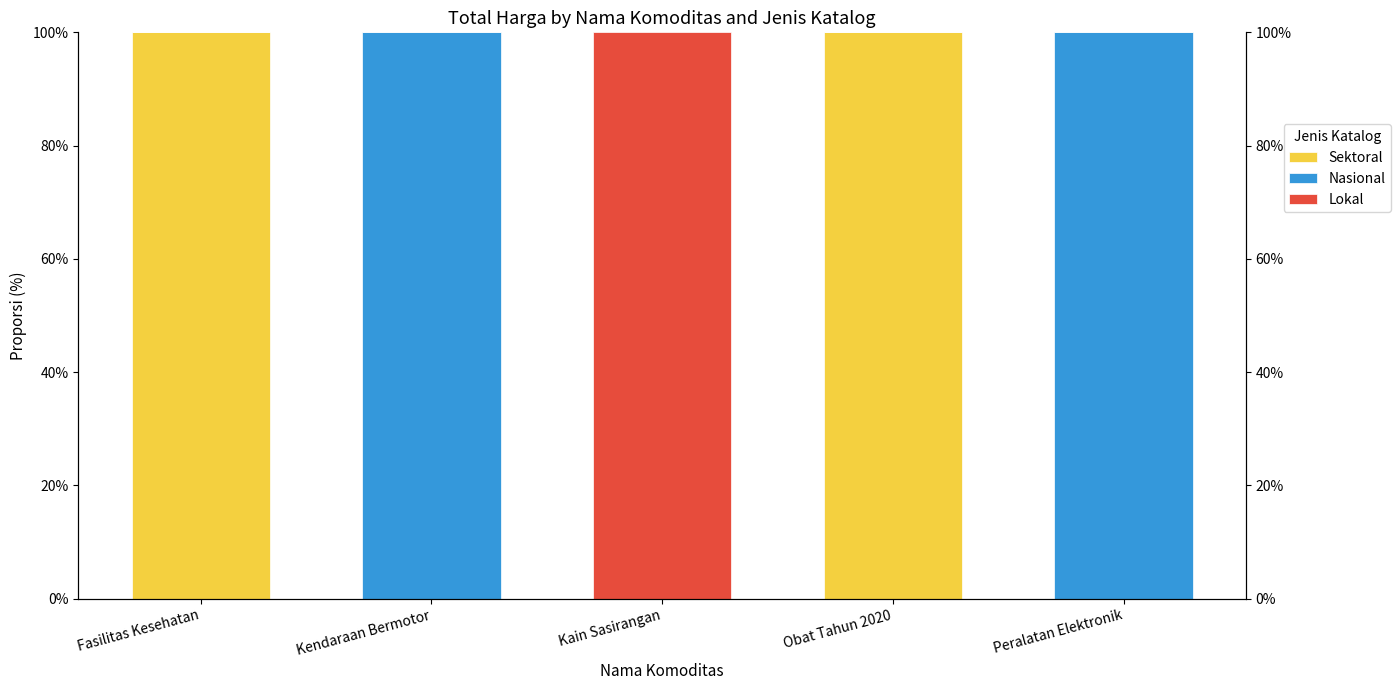

Which category has the highest value across all series?

Fasilitas Kesehatan